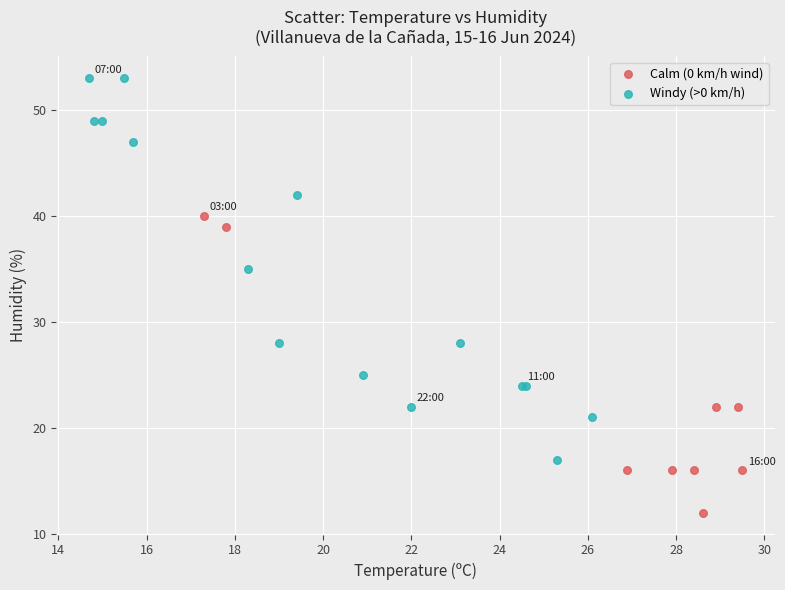

What are all the series names shown in the legend?

Calm (0 km/h wind), Windy (>0 km/h)